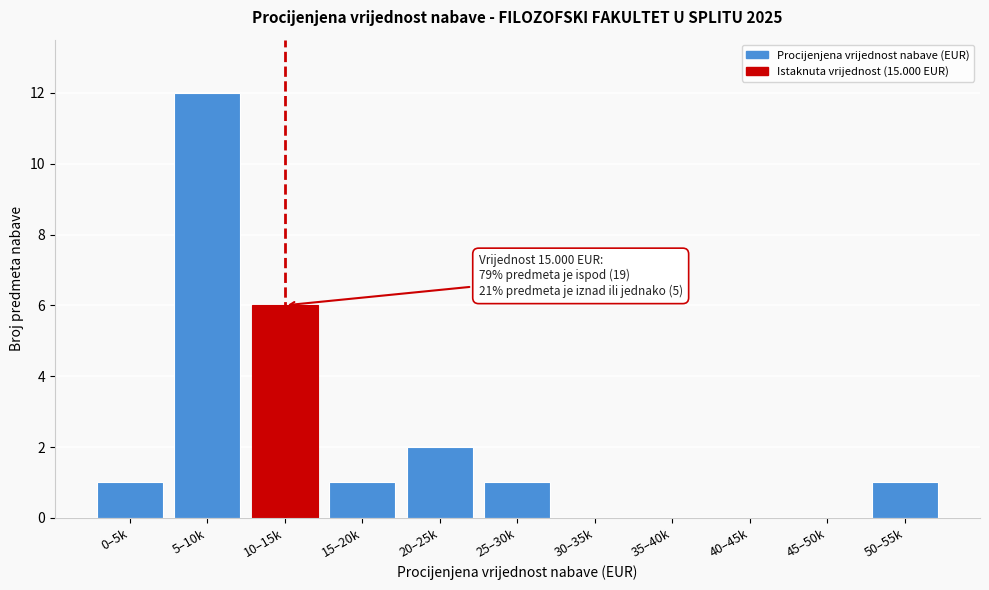

Reading right to left, extract all data points from this chart.

50–55k=1	45–50k=0	40–45k=0	35–40k=0	30–35k=0	25–30k=1	20–25k=2	15–20k=1	10–15k=6	5–10k=12	0–5k=1